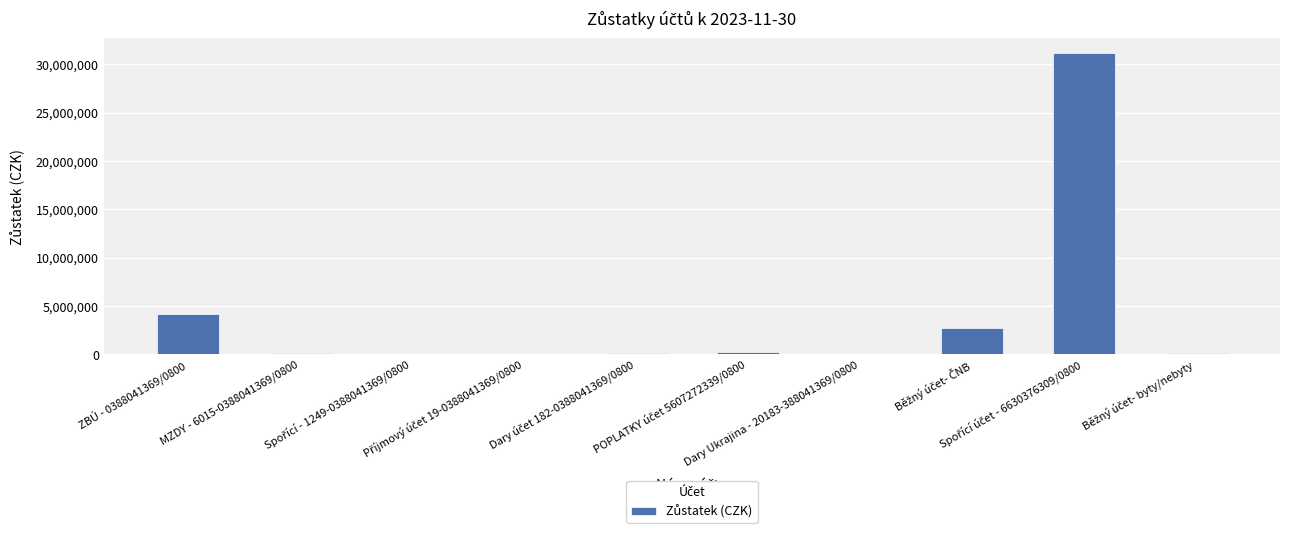

At which label is the value closest to 15566859?

ZBÚ - 0388041369/0800